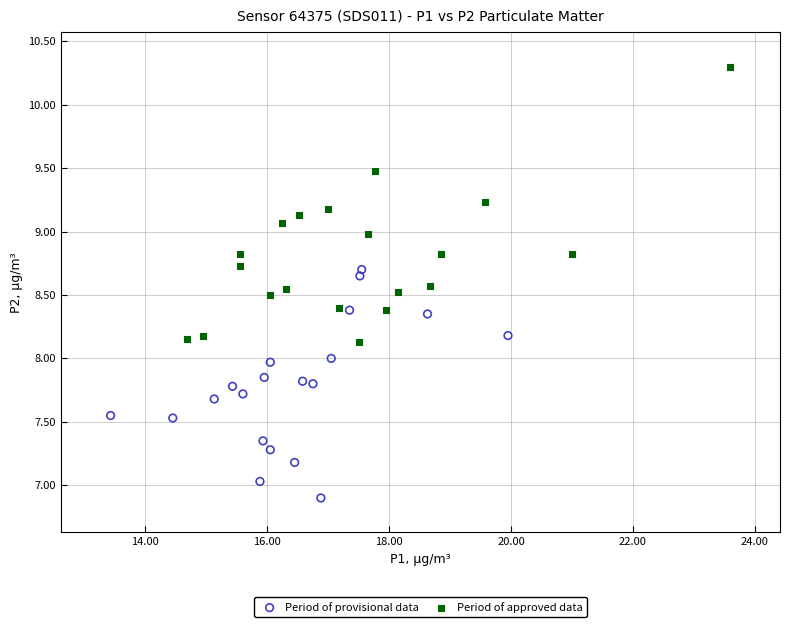

Which series has the largest Y range (max minus min)?

Period of approved data